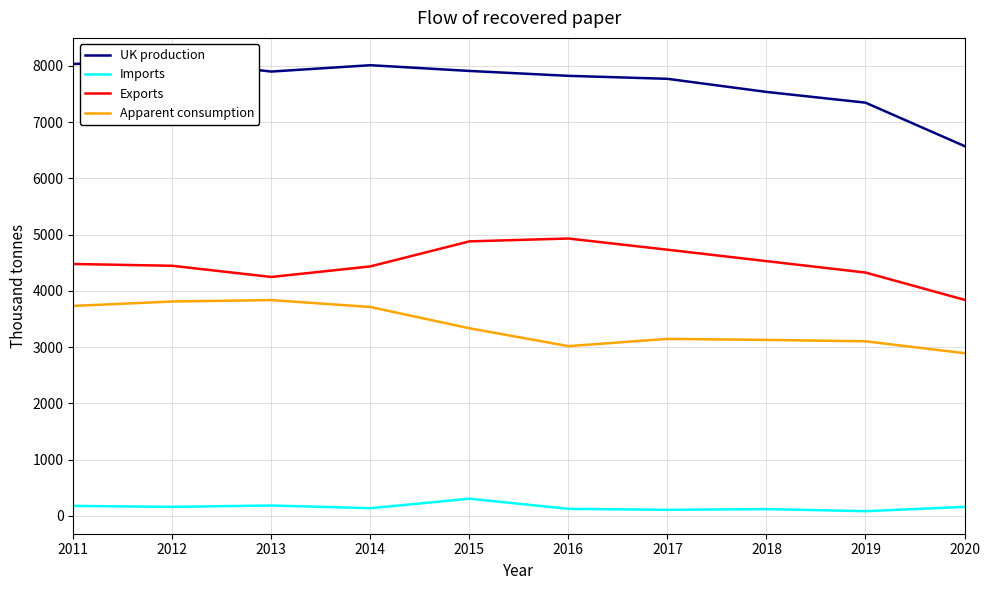

The value of Apparent consumption at 2019 is 5299. True or false?

False